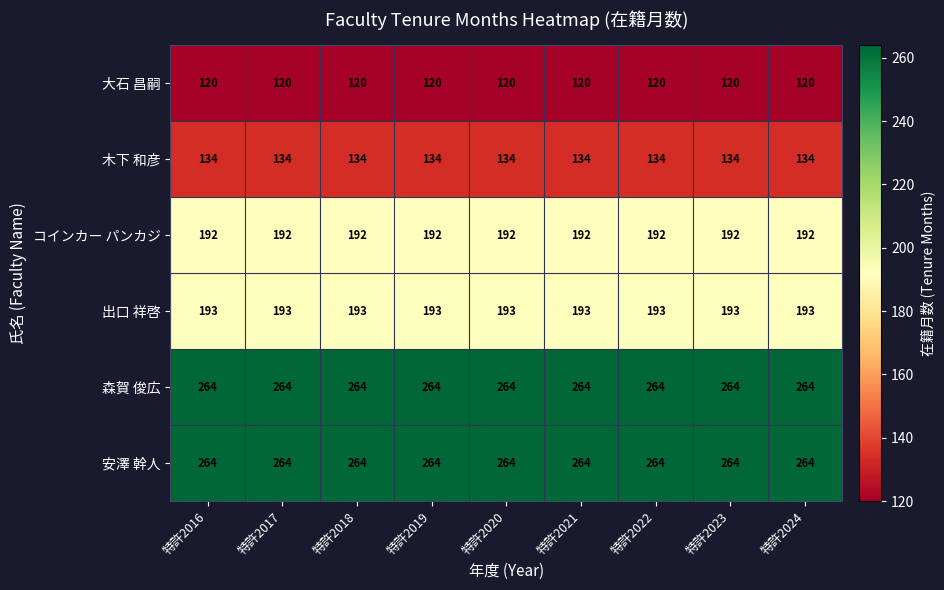

What is the difference between the highest and lowest values at 特許2023?

144